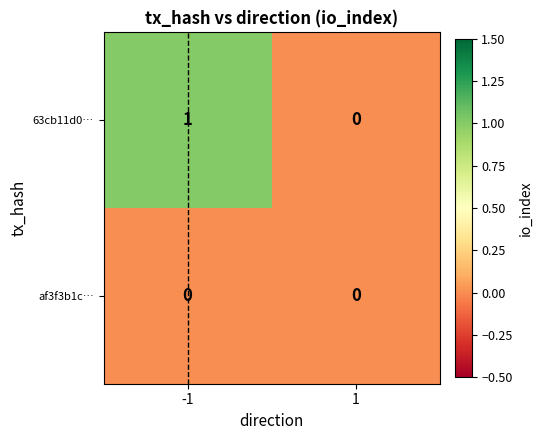

What is the difference between the highest and lowest values at -1?

1